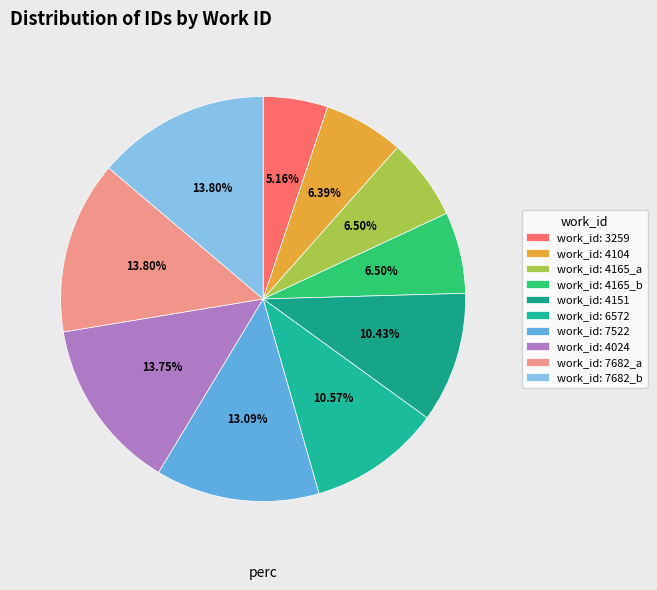

Is there any slice that represents more than half of the pie?

No